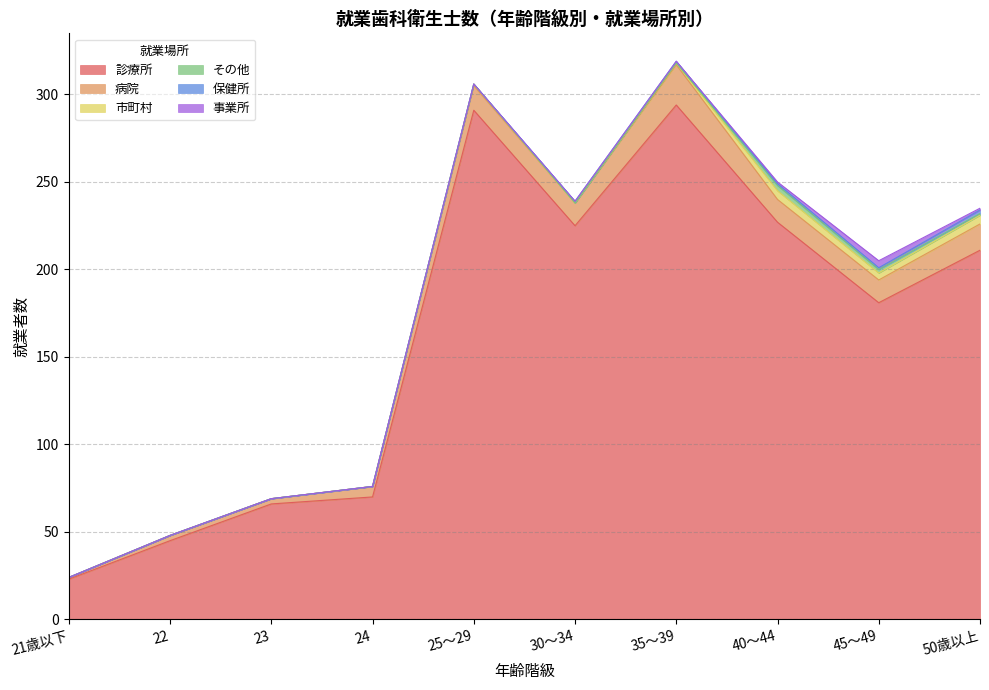

Where is the first local maximum for 診療所?

25～29